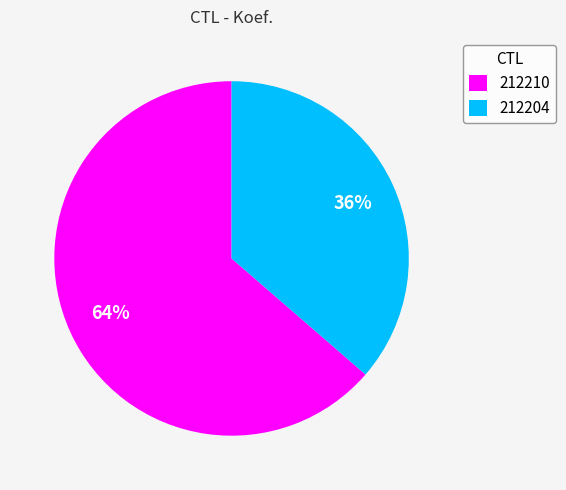

How many segments does this pie chart have?

2